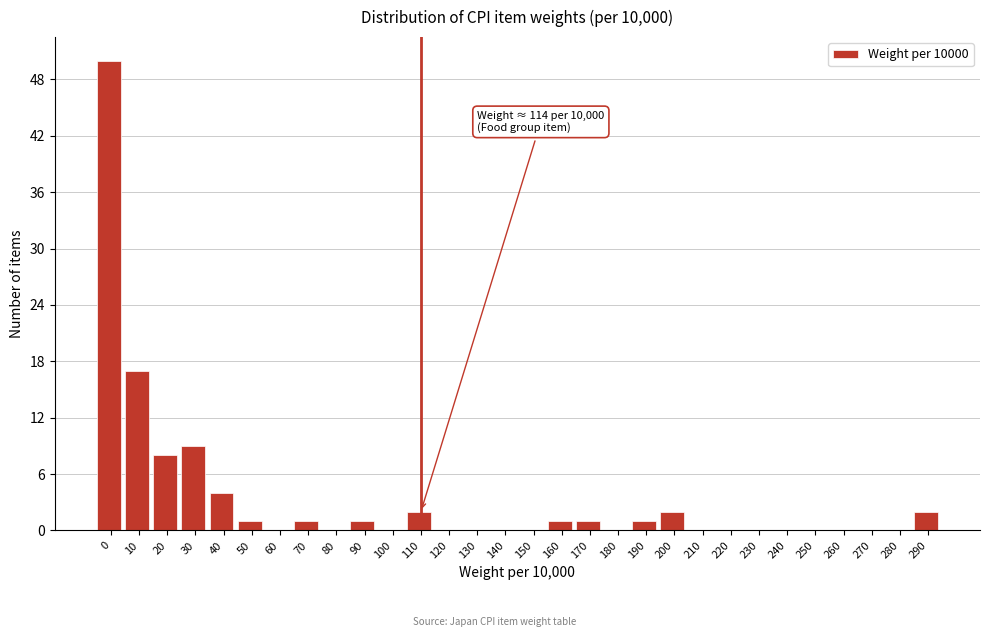

Reading left to right, what are all the values shown in this chart?

0=50	10=17	20=8	30=9	40=4	50=1	60=0	70=1	80=0	90=1	100=0	110=2	120=0	130=0	140=0	150=0	160=1	170=1	180=0	190=1	200=2	210=0	220=0	230=0	240=0	250=0	260=0	270=0	280=0	290=2